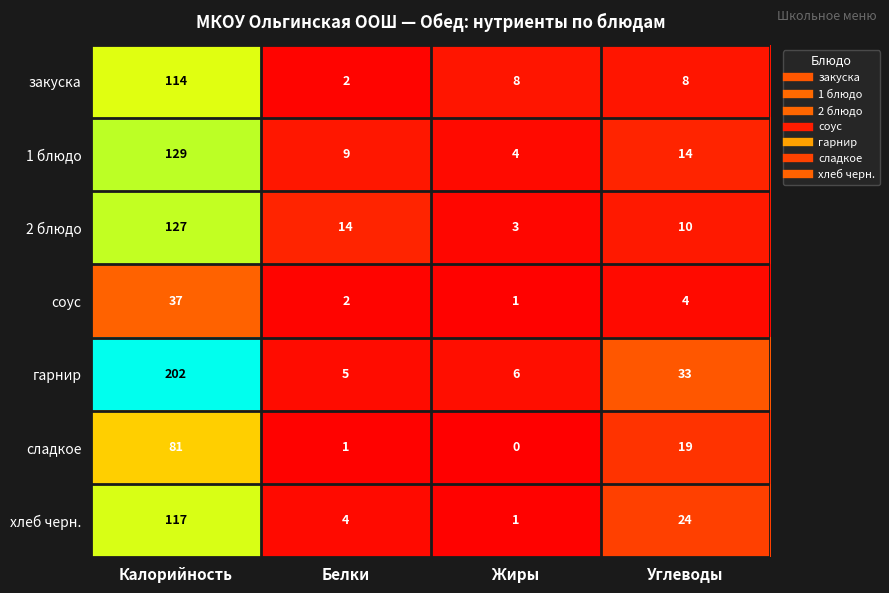

Reading right to left, what are all the values shown in this chart?

закуска: Углеводы=8	Жиры=8	Белки=2	Калорийность=114
1 блюдо: Углеводы=14	Жиры=4	Белки=9	Калорийность=129
2 блюдо: Углеводы=10	Жиры=3	Белки=14	Калорийность=127
соус: Углеводы=4	Жиры=1	Белки=2	Калорийность=37
гарнир: Углеводы=33	Жиры=6	Белки=5	Калорийность=202
сладкое: Углеводы=19	Жиры=0	Белки=1	Калорийность=81
хлеб черн.: Углеводы=24	Жиры=1	Белки=4	Калорийность=117